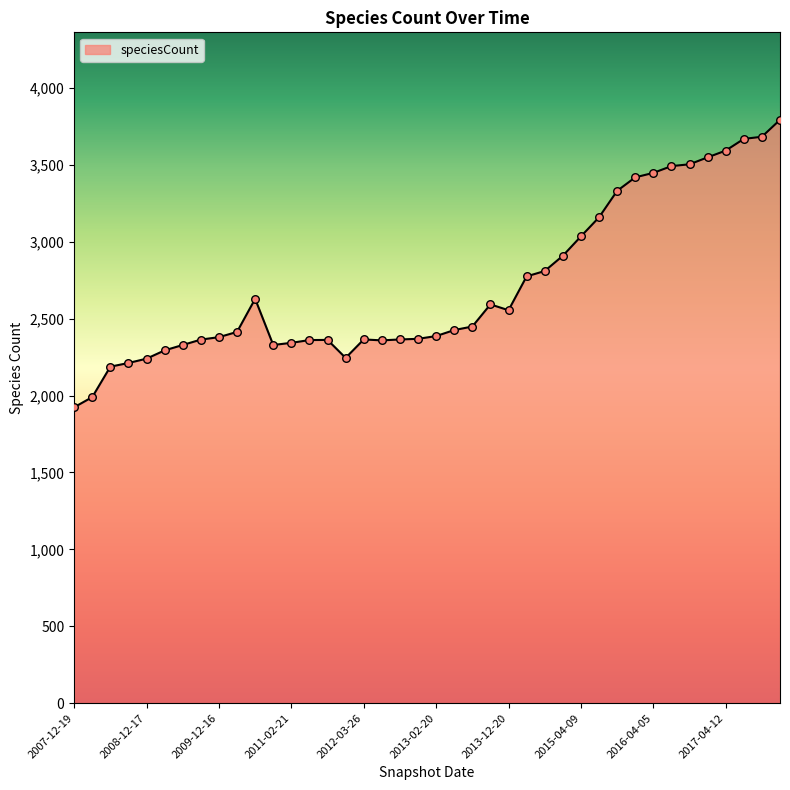

What is the greatest value displayed?

3793